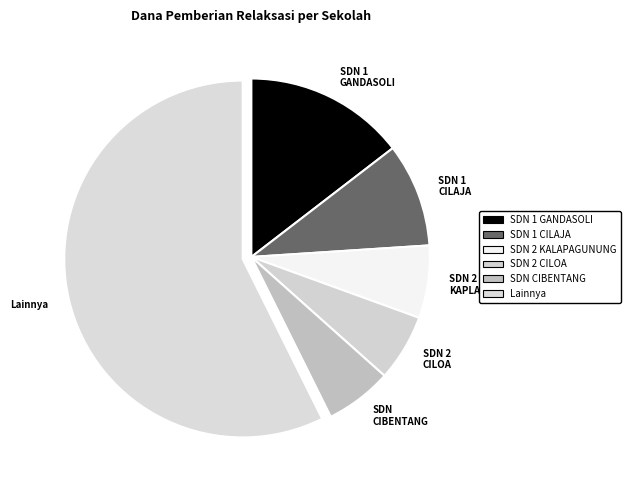

Is the sum of SDN 2 KAPLAPAGUNUNG and SDN CIBENTANG greater than half?

No